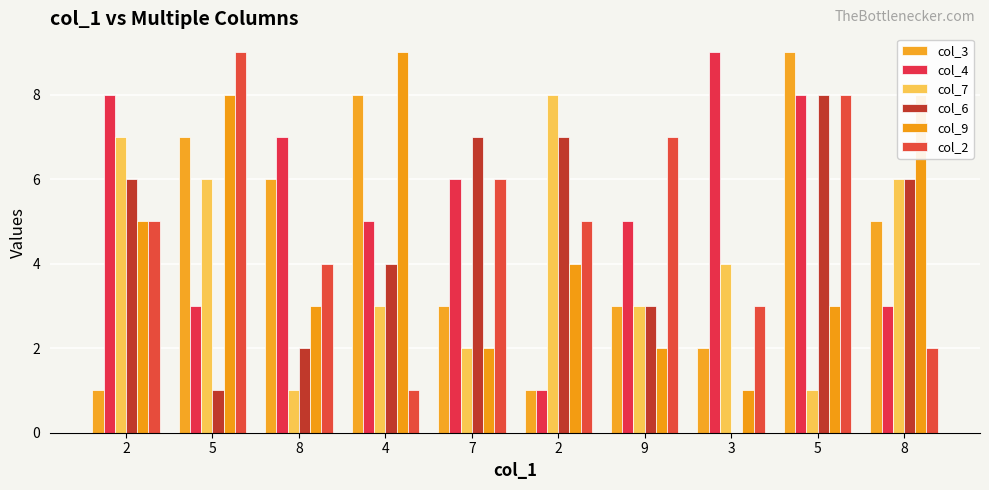

What is the total value across all series at 5?

34